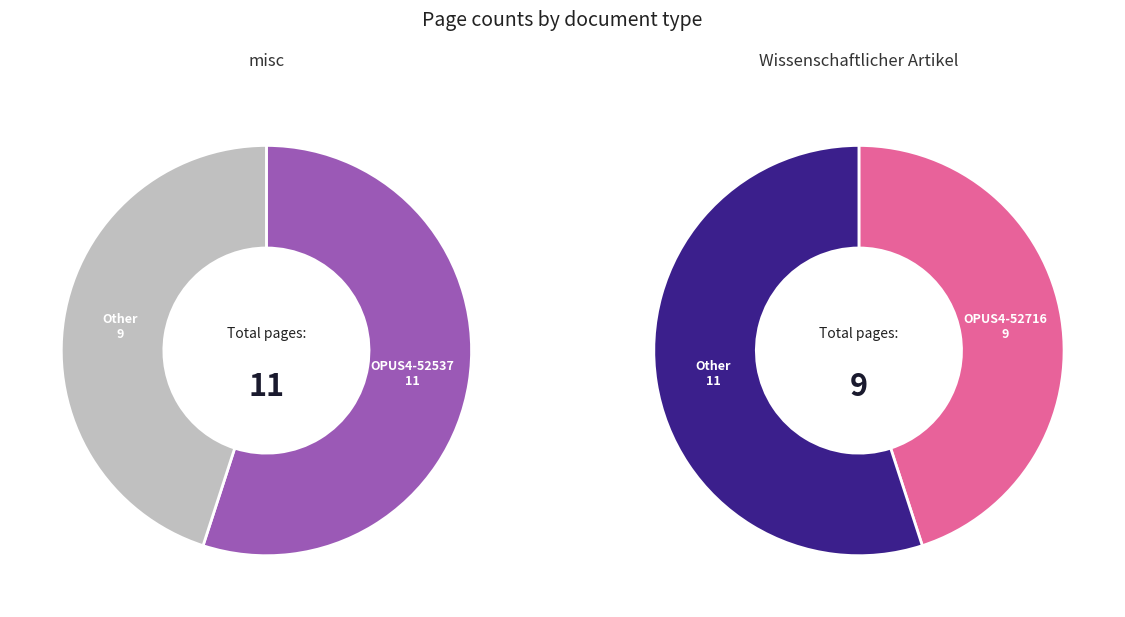

Which slice is the smallest?

OPUS4-52716